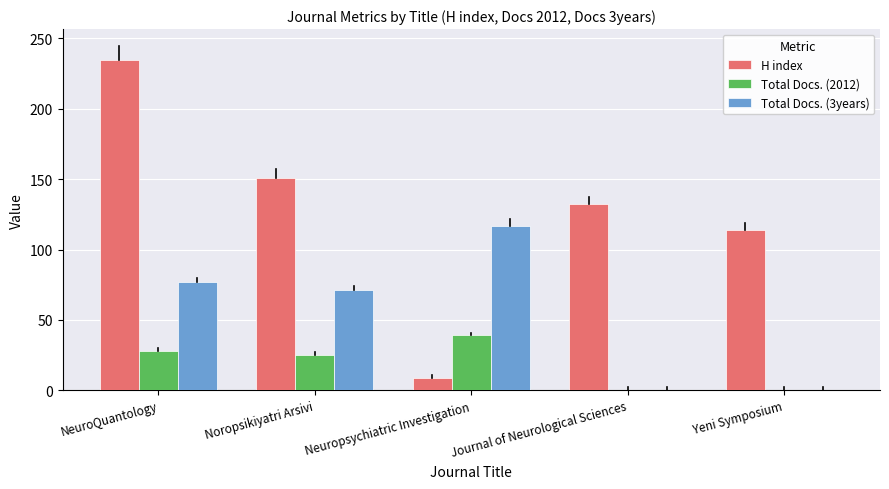

Which series has the largest range (max minus min)?

H index